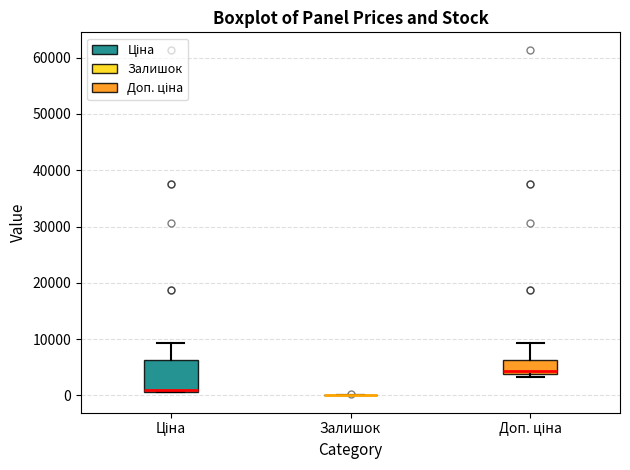

Where is the upper edge of the box for Ціна on the y-axis? The values are not printed on the chart, so give them approximately, as read against the axis.

6000